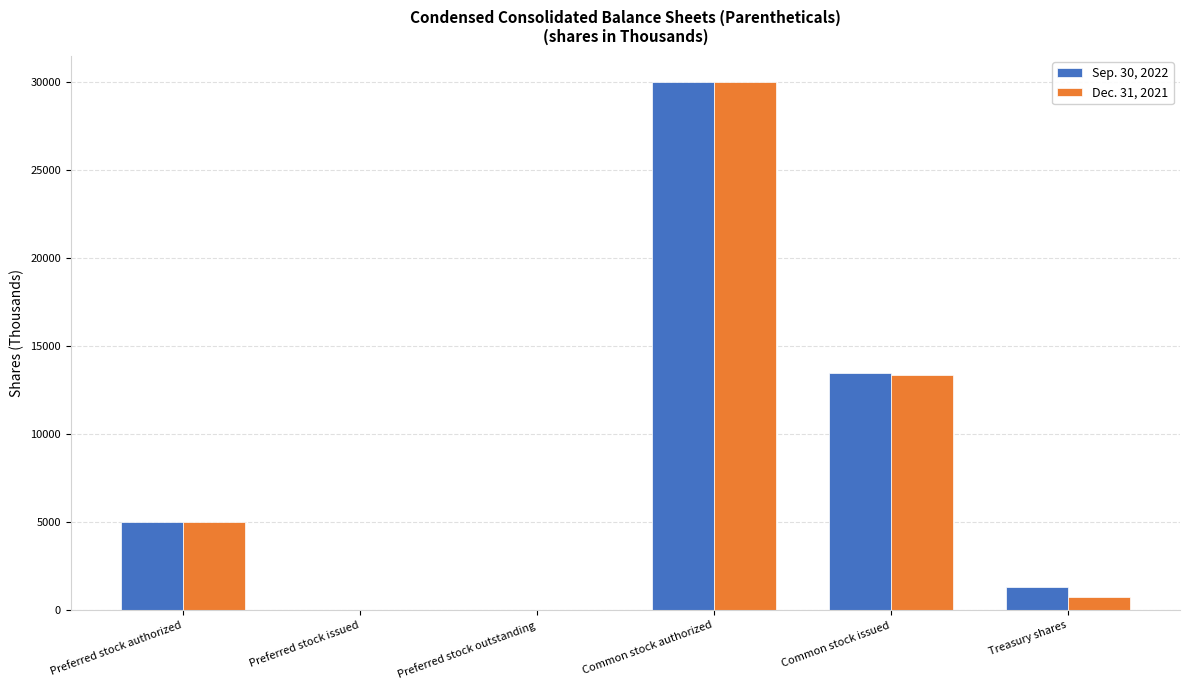

Which category has the highest value across all series?

Common stock authorized